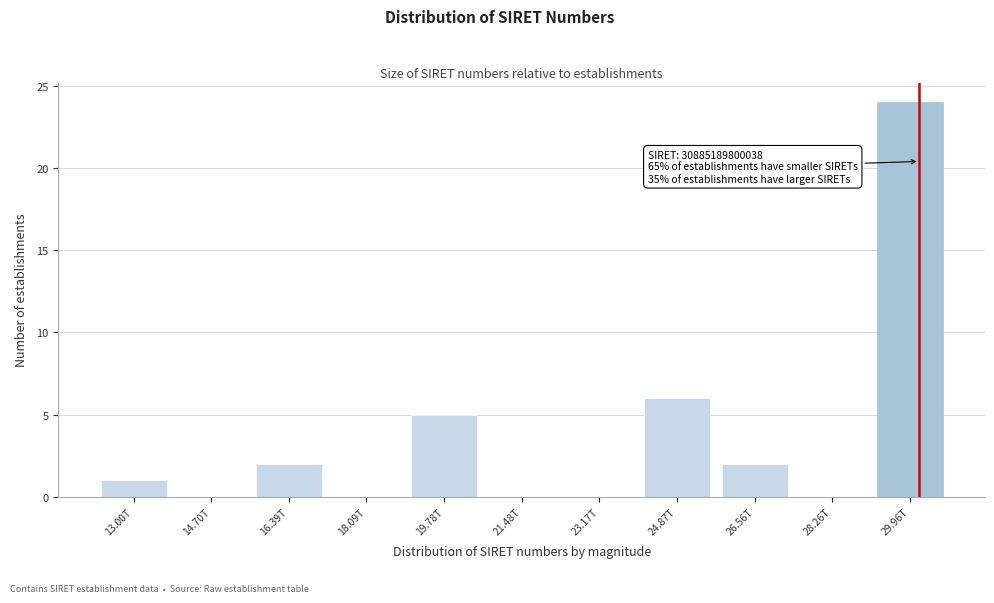

Reading left to right, extract all data points from this chart.

13.00T=1	14.70T=0	16.39T=2	18.09T=0	19.78T=5	21.48T=0	23.17T=0	24.87T=6	26.56T=2	28.26T=0	29.96T=24